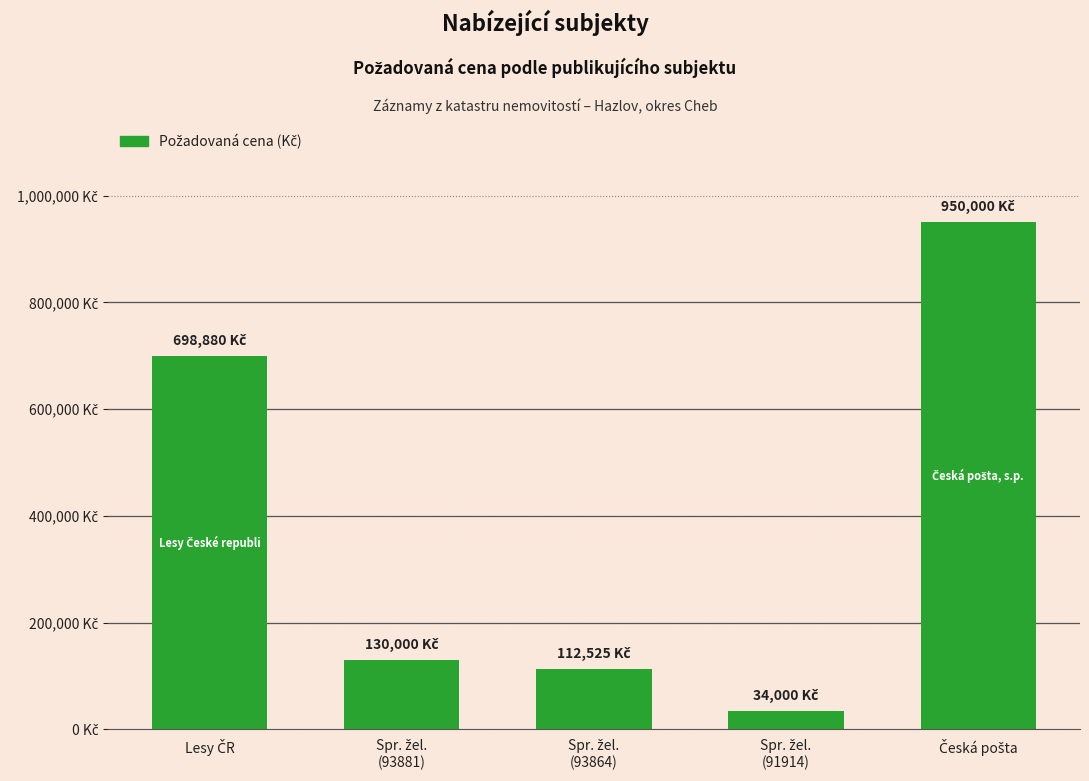

Are the bars horizontal?

No